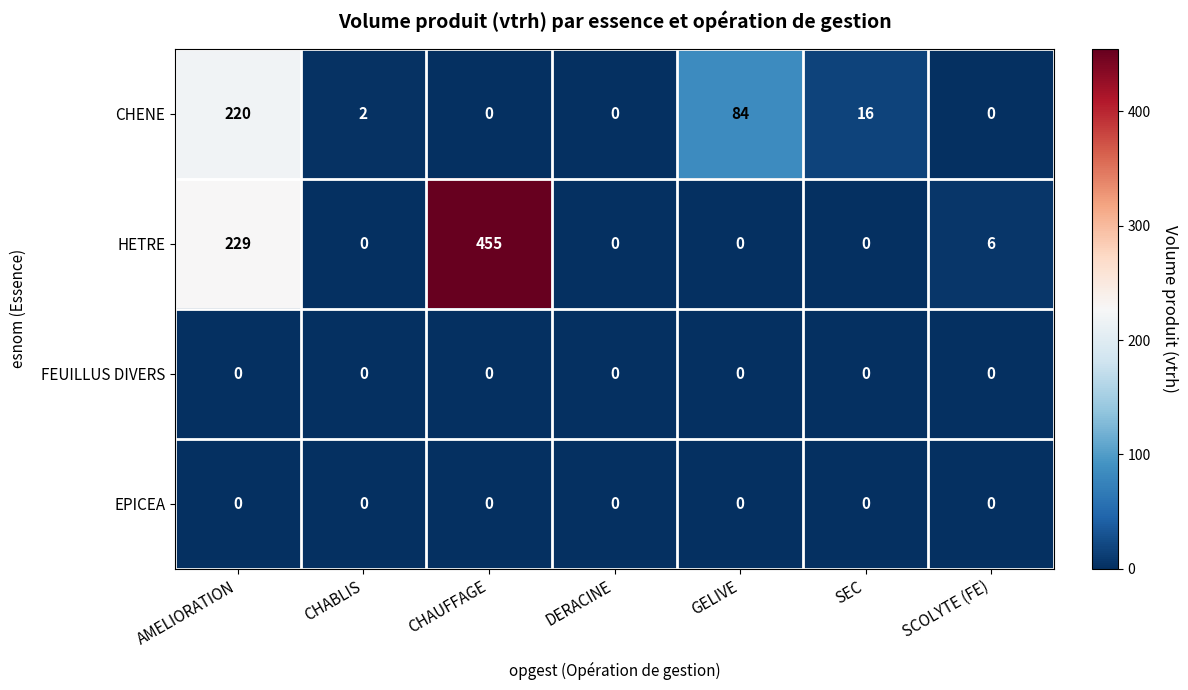

Reading left to right, transcribe all the data shown in this chart.

CHENE: 220	2	0	0	84	16	0
HETRE: 229	0	455	0	0	0	6
FEUILLUS DIVERS: 0	0	0	0	0	0	0
EPICEA: 0	0	0	0	0	0	0